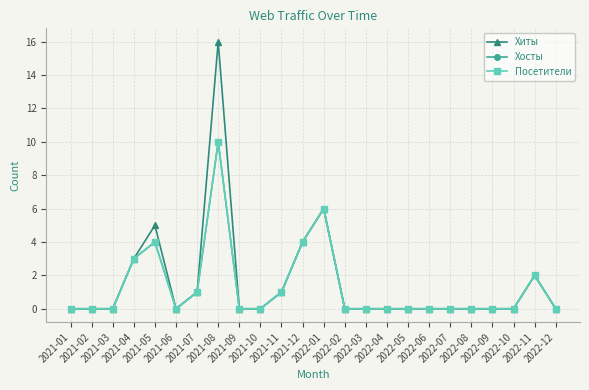

True or false: Посетители has a value of 3 at 2021-08.

False